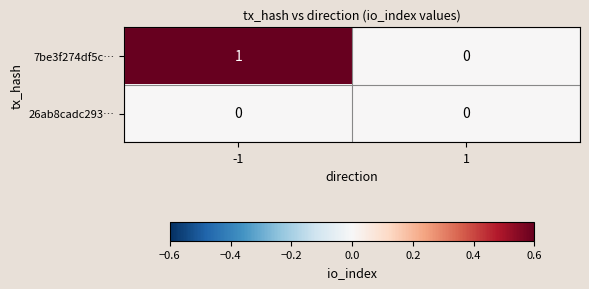

At which category is the sum across all series the highest?

-1